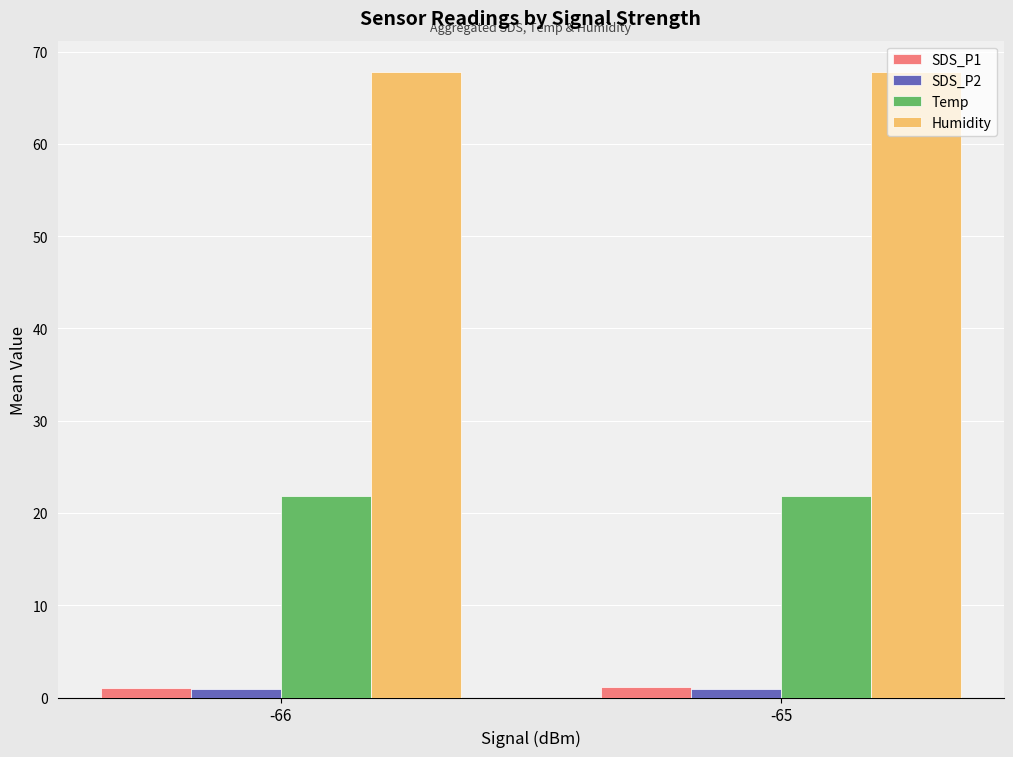

What is the maximum value shown in the chart?

67.8